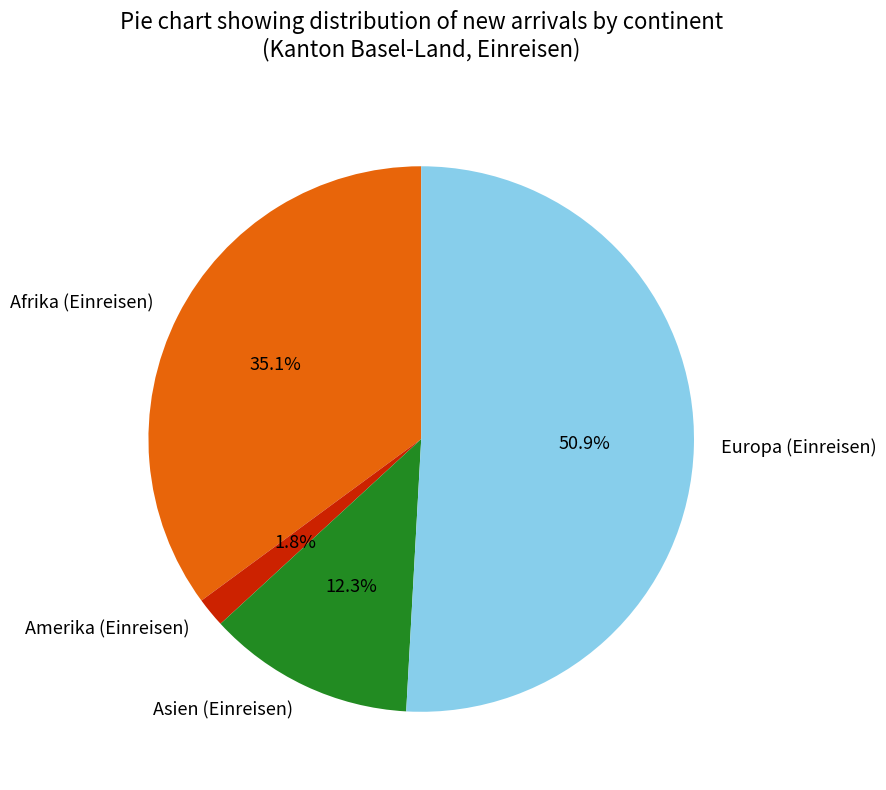

Between Afrika (Einreisen) and Europa (Einreisen), which is larger?

Europa (Einreisen)